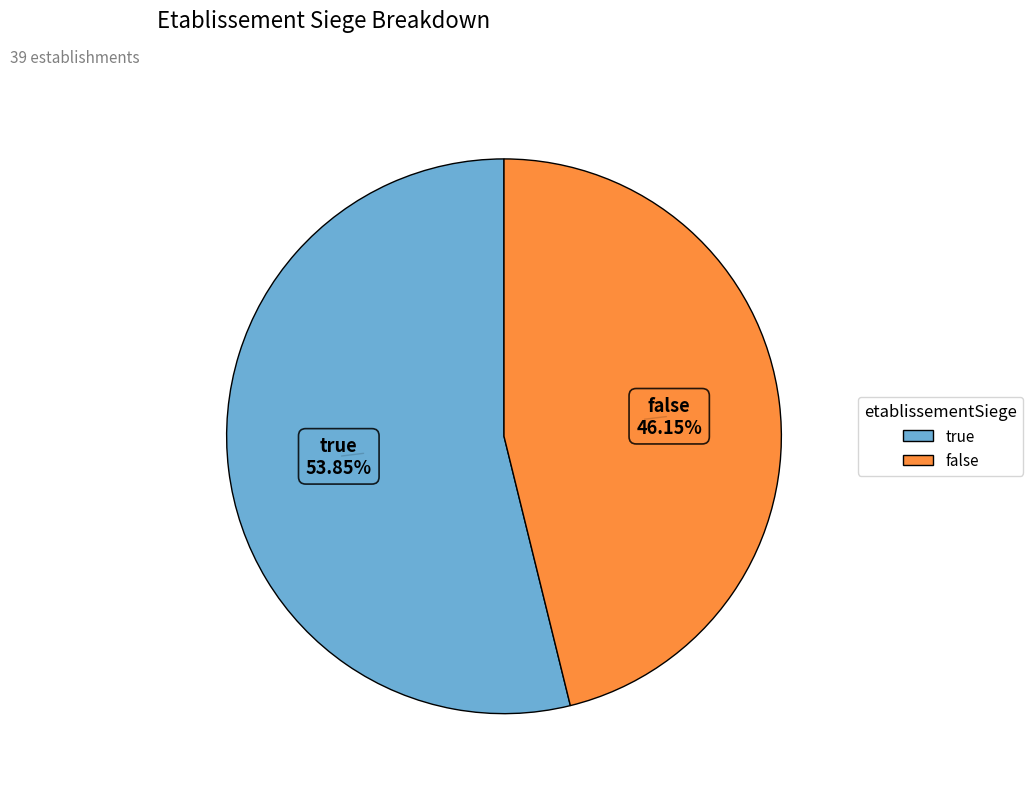

To the nearest percent, what is the difference between the largest and smallest slice percentages?

8%